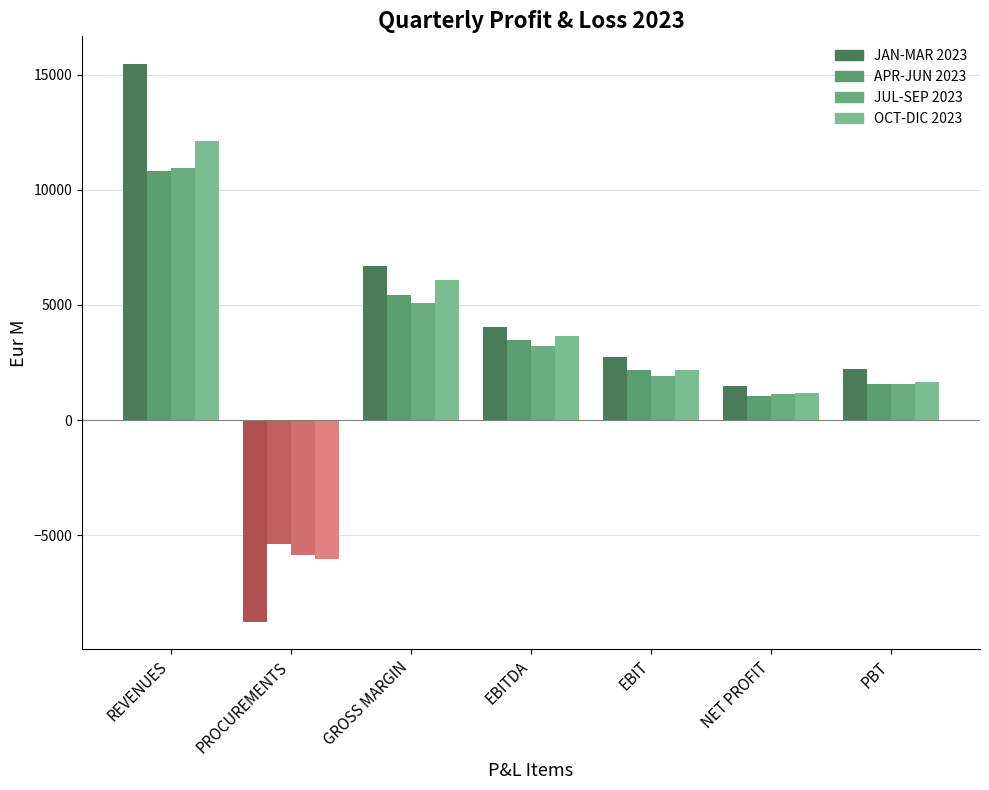

What are all the series names shown in the legend?

JAN-MAR 2023, APR-JUN 2023, JUL-SEP 2023, OCT-DIC 2023